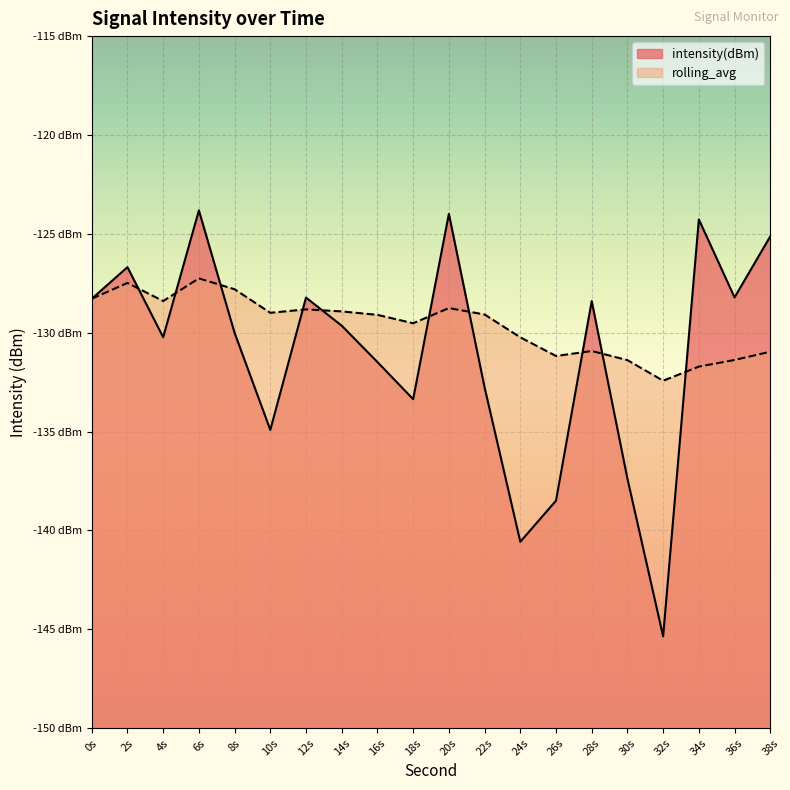

Is it true that rolling_avg equals -42.3 at 12s?

False